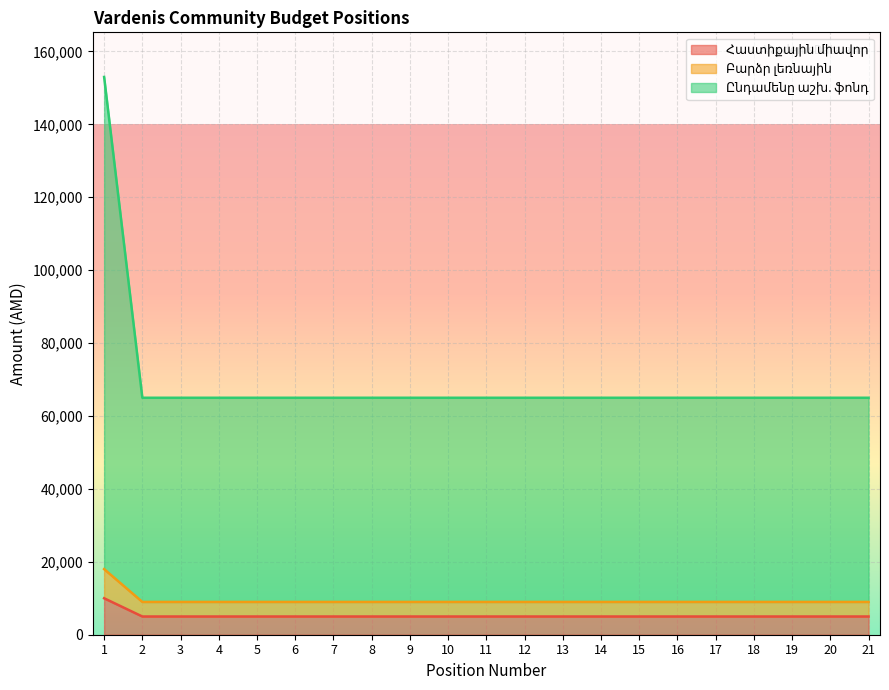

Between 10 and 13, which series saw the biggest shift?

Հաստիքային միավոր